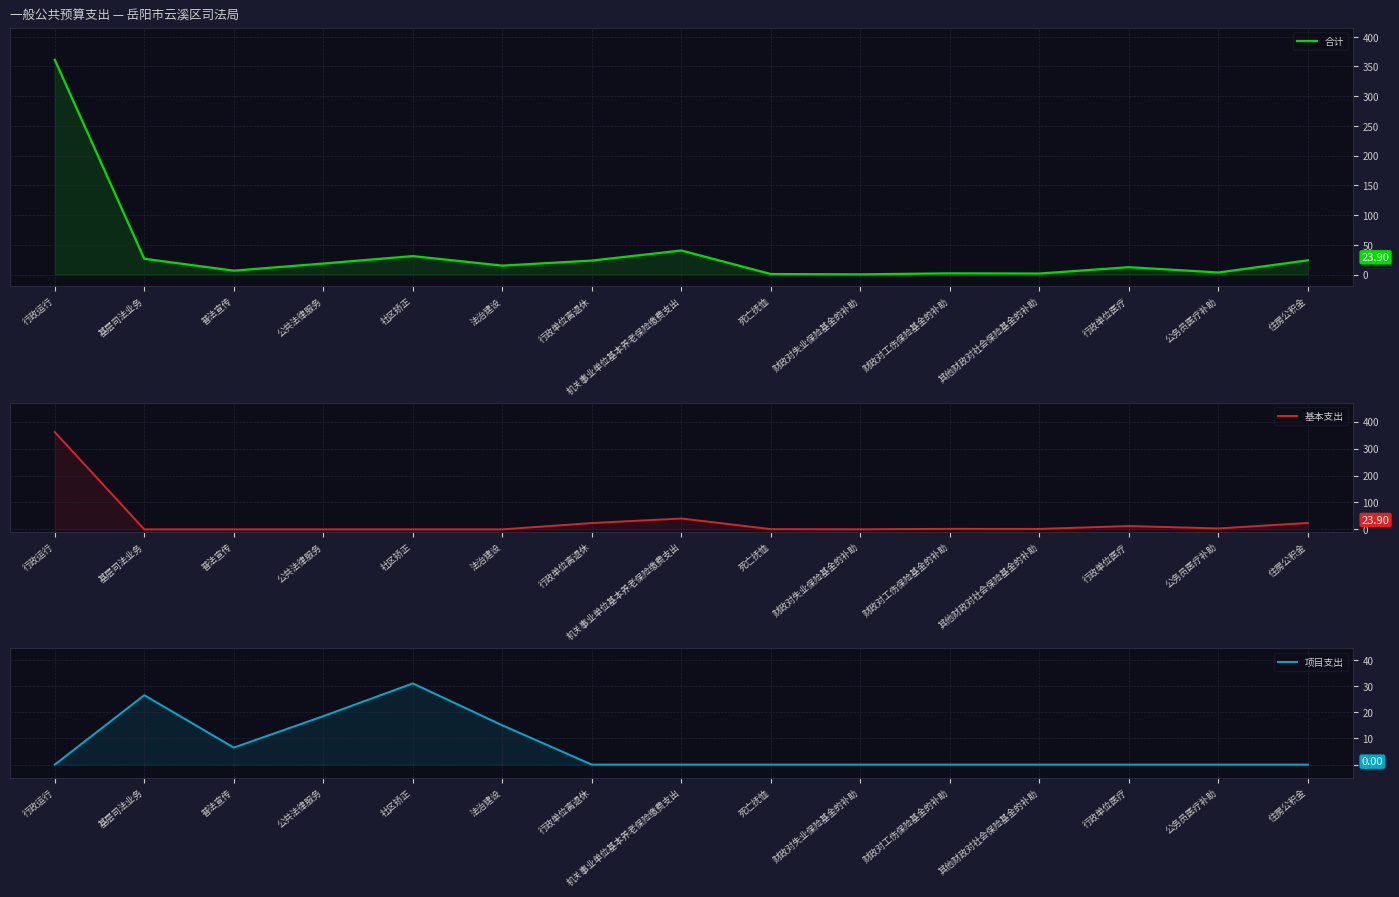

Reading left to right, what are all the values shown in this chart?

合计: 行政运行=361.3	基层司法业务=26.5	普法宣传=6.5	公共法律服务=18.5	社区矫正=31.0	法治建设=15.0	行政单位离退休=23.5	机关事业单位基本养老保险缴费支出=40.4	死亡抚恤=0.8	财政对失业保险基金的补助=0.3	财政对工伤保险基金的补助=2.0	其他财政对社会保险基金的补助=1.6	行政单位医疗=12.4	公务员医疗补助=3.4	住房公积金=23.9
基本支出: 行政运行=361.3	基层司法业务=0.0	普法宣传=0.0	公共法律服务=0.0	社区矫正=0.0	法治建设=0.0	行政单位离退休=23.5	机关事业单位基本养老保险缴费支出=40.4	死亡抚恤=0.8	财政对失业保险基金的补助=0.3	财政对工伤保险基金的补助=2.0	其他财政对社会保险基金的补助=1.6	行政单位医疗=12.4	公务员医疗补助=3.4	住房公积金=23.9
项目支出: 行政运行=0.0	基层司法业务=26.5	普法宣传=6.5	公共法律服务=18.5	社区矫正=31.0	法治建设=15.0	行政单位离退休=0.0	机关事业单位基本养老保险缴费支出=0.0	死亡抚恤=0.0	财政对失业保险基金的补助=0.0	财政对工伤保险基金的补助=0.0	其他财政对社会保险基金的补助=0.0	行政单位医疗=0.0	公务员医疗补助=0.0	住房公积金=0.0